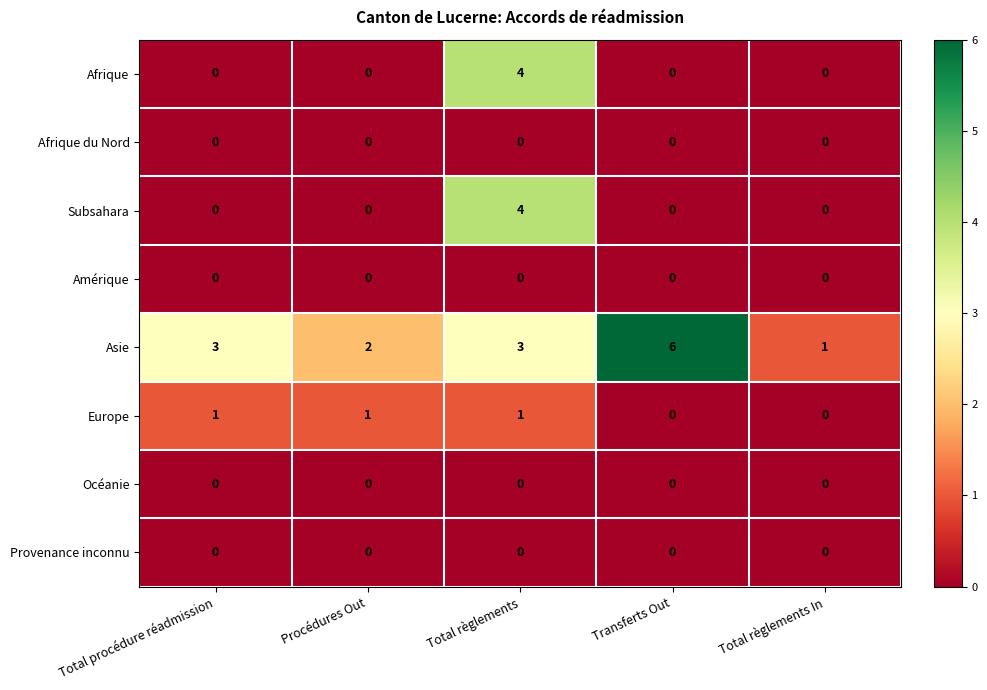

Which series has the largest range (max minus min)?

Asie